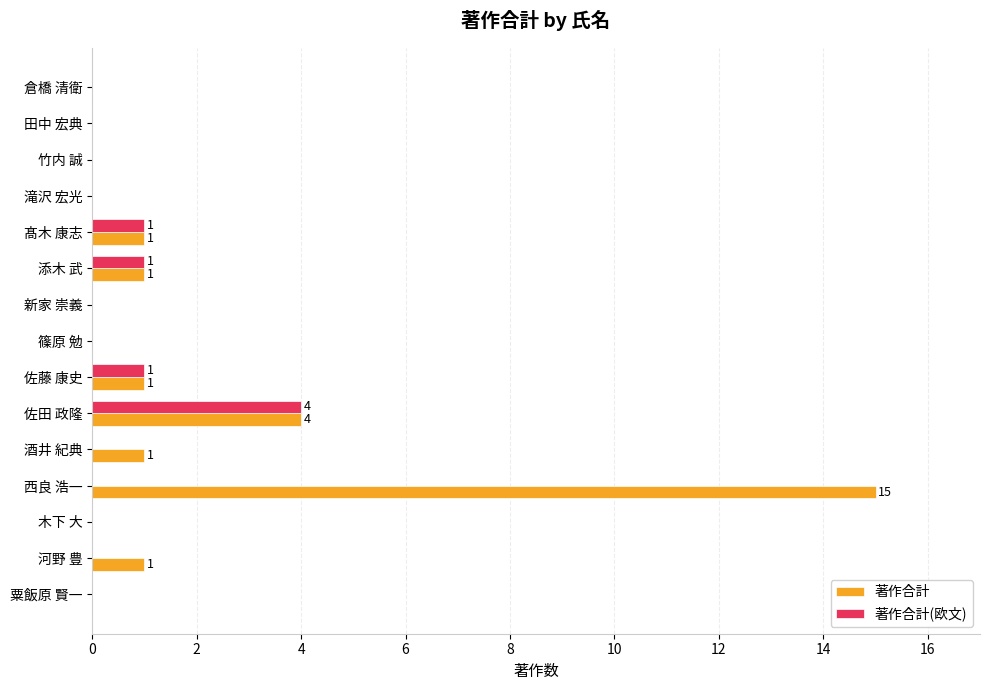

True or false: 著作合計 has a value of 1 at 添木 武.

True